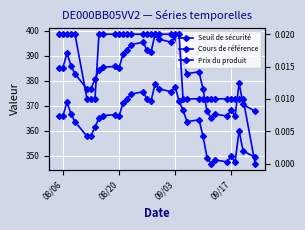

How many interior local valleys does the Seuil de sécurité series have?

8